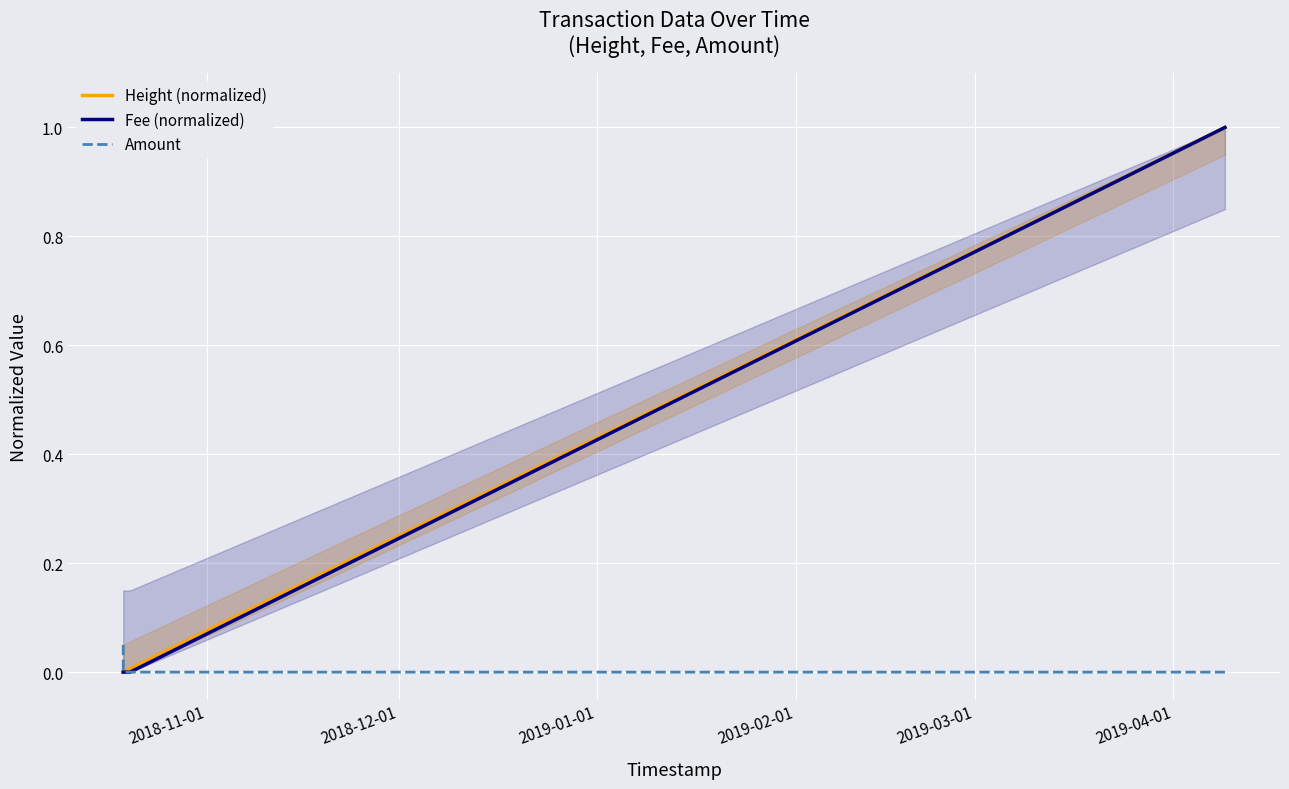

Is this an area chart (filled region under the line)?

No